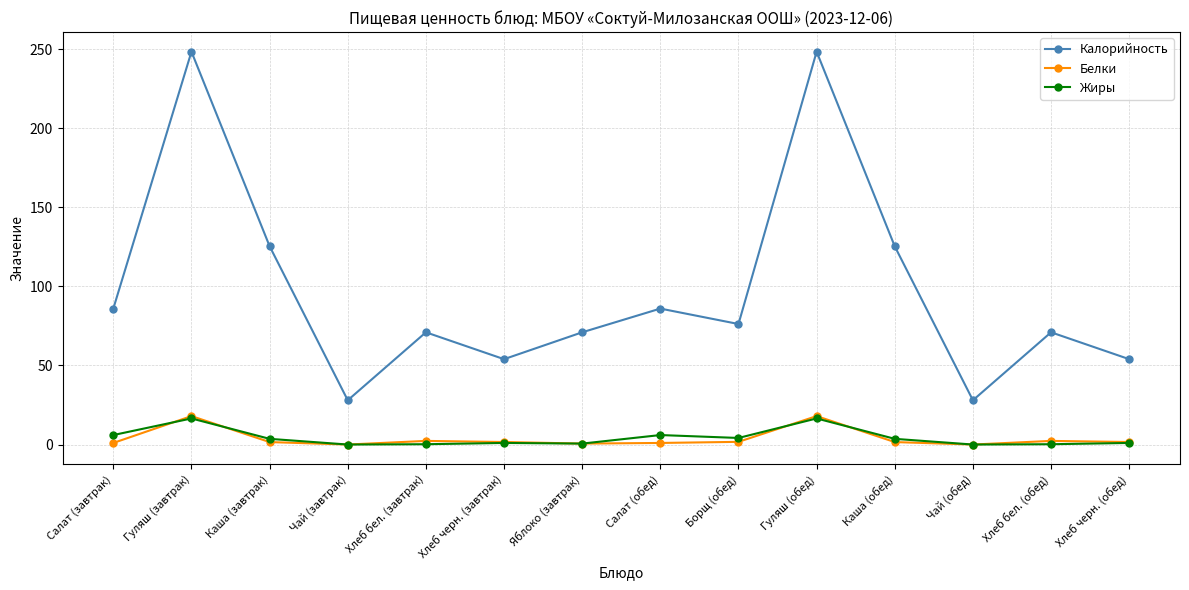

What is the value of the Жиры point at the 13th from the left?

0.2